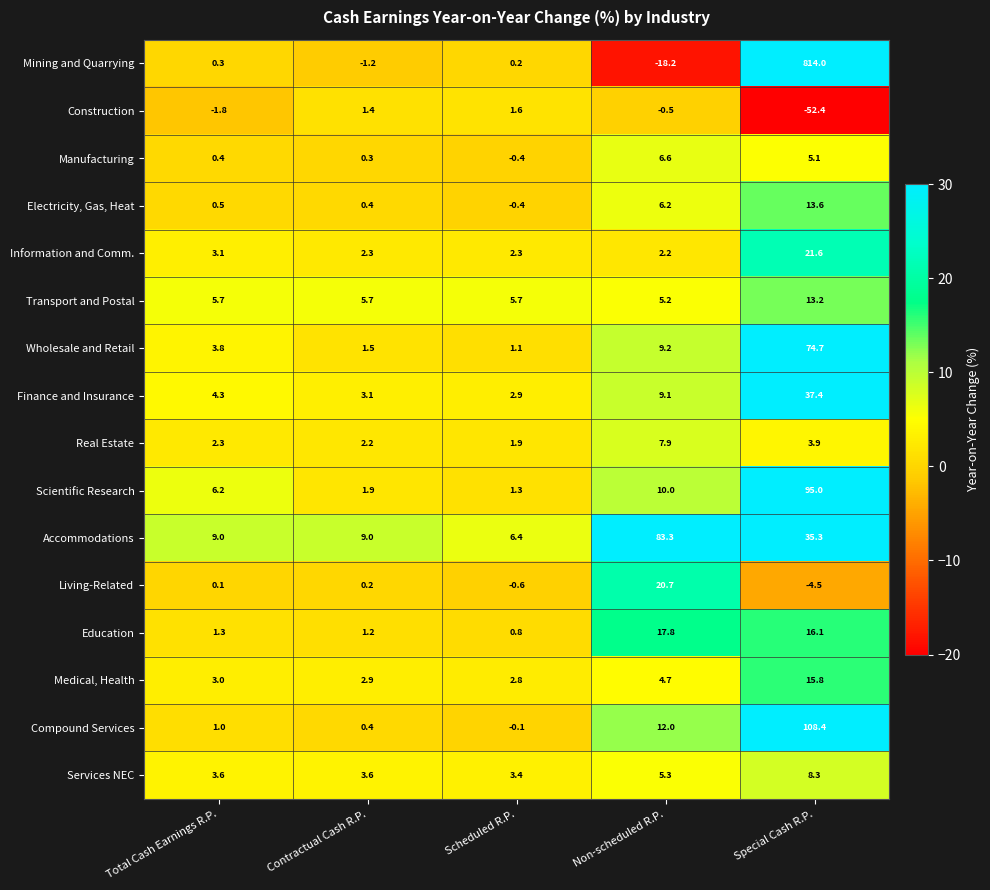

Which label corresponds to the smallest value in the chart?

Special Cash R.P.